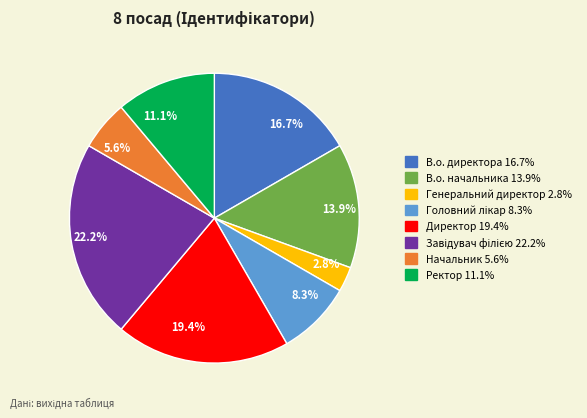

How many segments does this pie chart have?

8